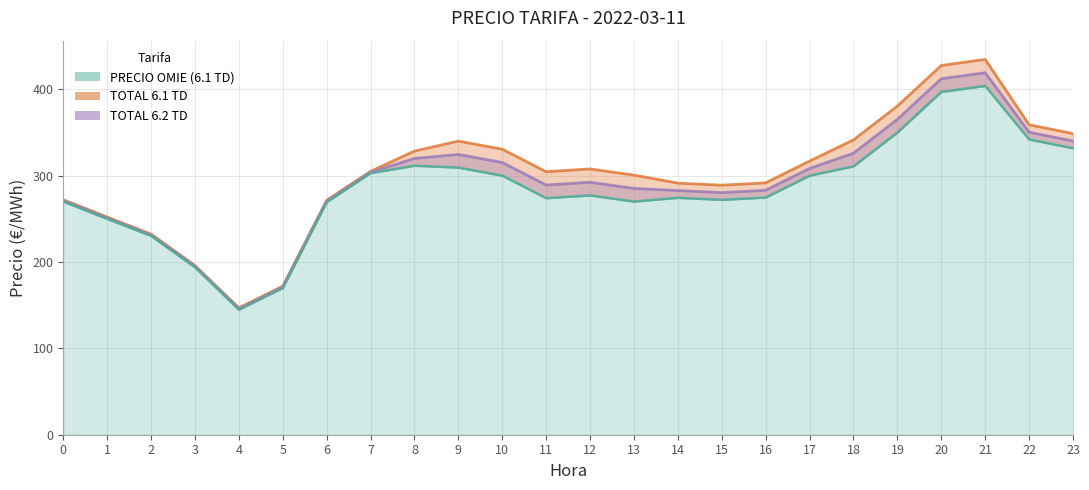

Reading left to right, what are all the values shown in this chart?

PRECIO OMIE (6.1 TD): 270.0	250.0	230.2	193.9	144.8	170.0	269.4	302.9	311.5	309.4	300.0	273.9	277.2	270.0	274.4	272.0	274.7	300.0	310.8	350.0	397.0	404.0	341.9	331.8
TOTAL 6.1 TD: 272.1	252.1	232.3	196.0	146.9	172.0	271.5	305.0	328.5	340.0	330.6	304.6	307.8	300.6	291.4	289.0	291.7	317.0	341.4	380.6	427.7	434.6	358.9	348.8
PRECIO OMIE (6.2 TD): 271.0	251.0	231.2	194.9	145.8	171.0	270.4	304.0	319.9	324.6	315.2	289.2	292.4	285.2	282.8	280.4	283.1	308.4	326.0	365.2	412.2	419.2	350.3	340.2